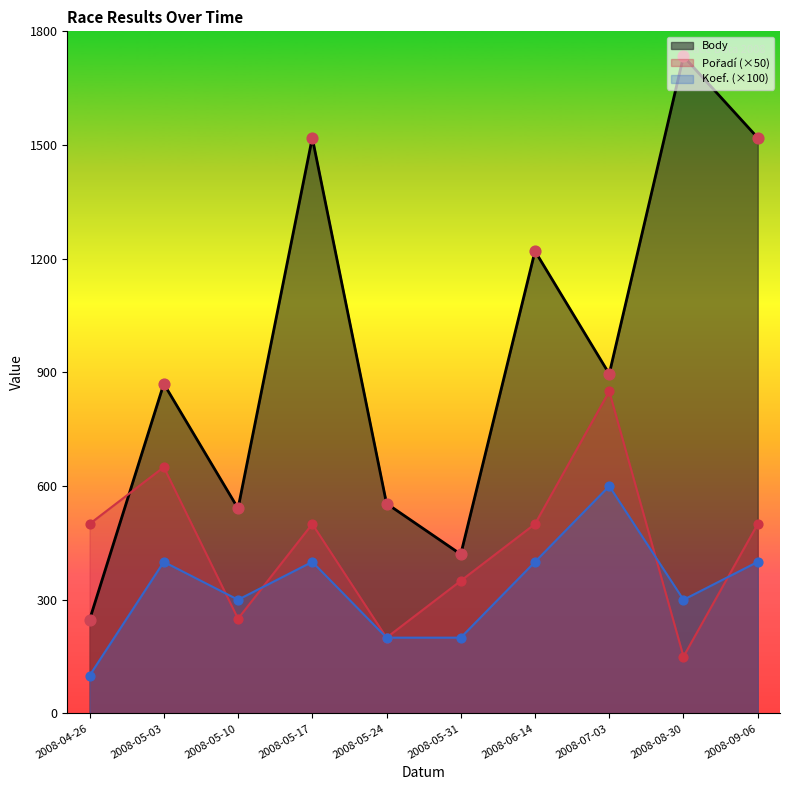

Is the value of Pořadí (×50) at 2008-05-31 greater than the value of Koef. (×100) at 2008-09-06?

No